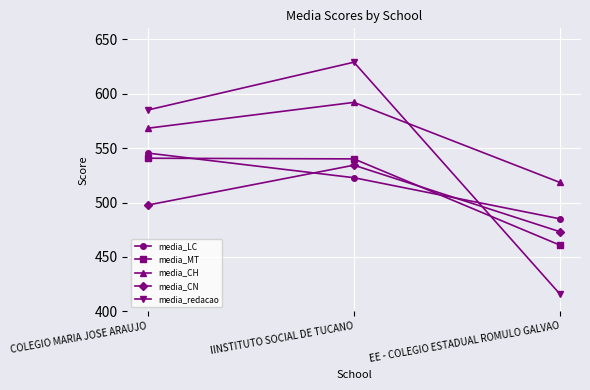

At how many categories does at least one series exceed 445?

3